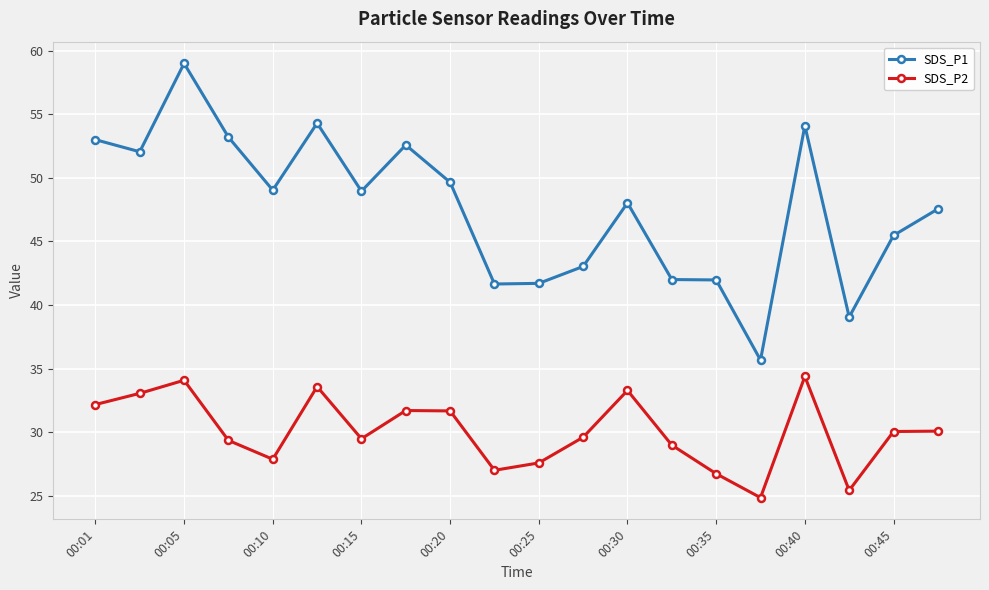

True or false: SDS_P1 has more than 0 interior local peaks.

True